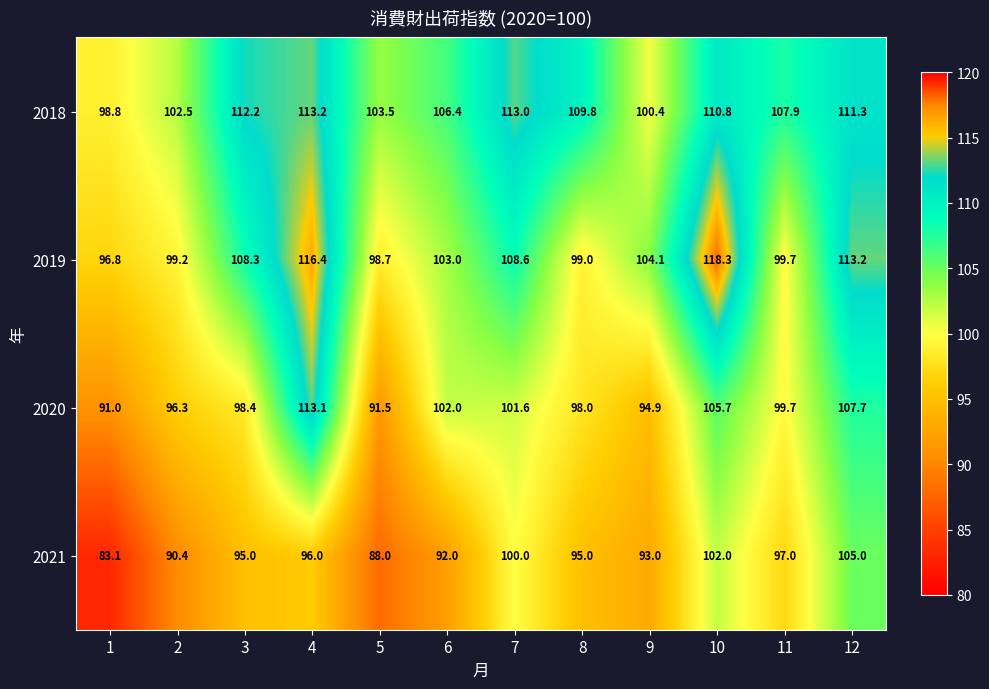

How many data points does each series have?

12